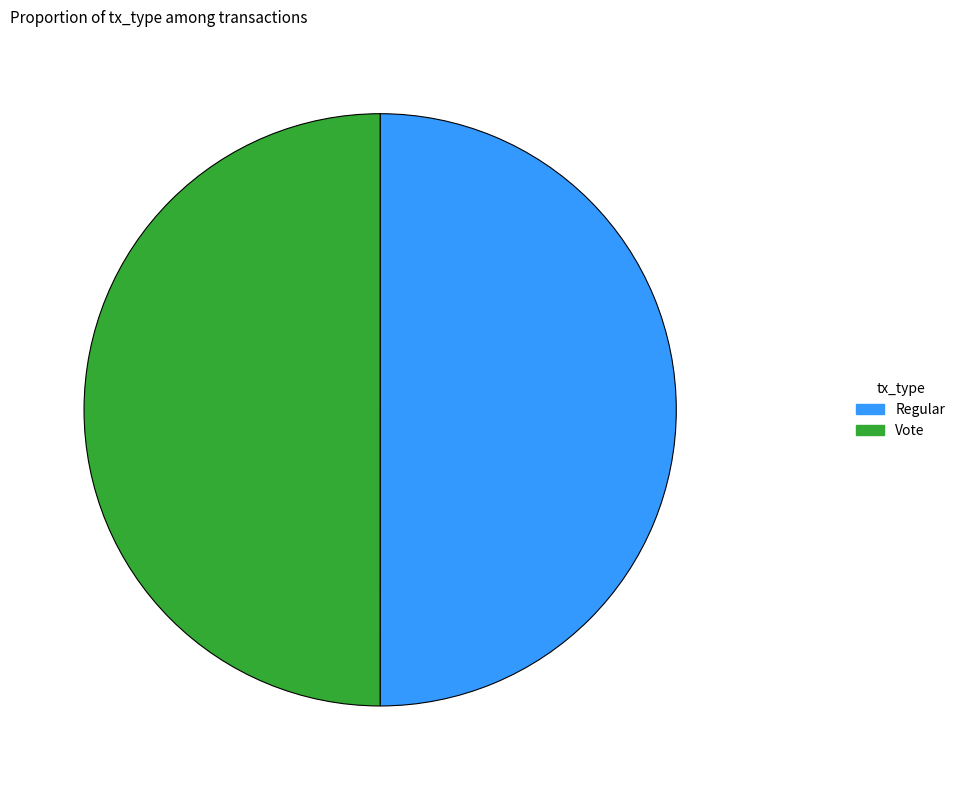

What is the ratio of the value at Regular to the value at Vote?

1.0